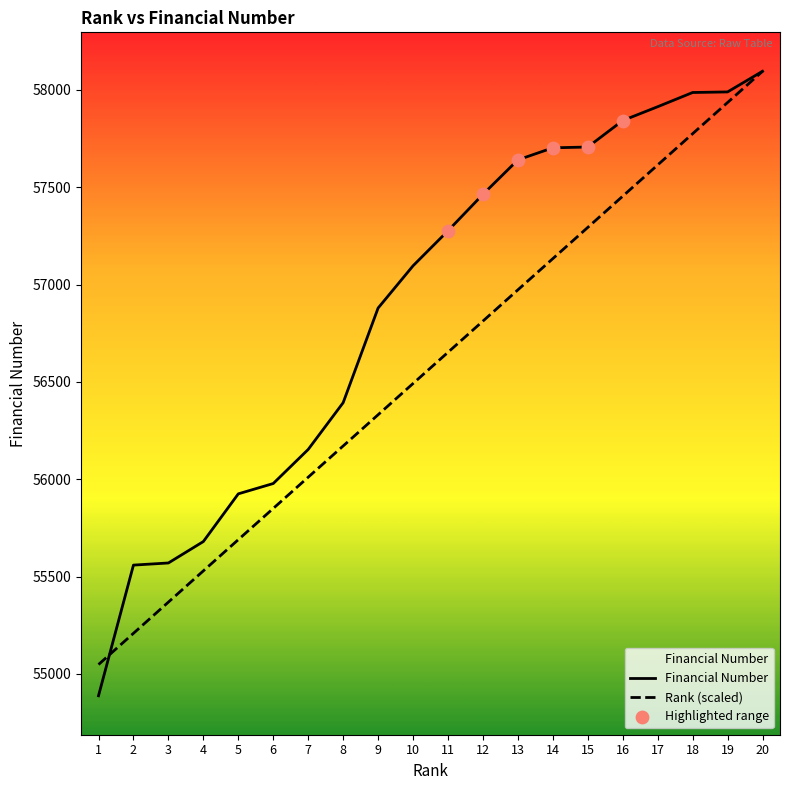

Which series has the largest total across all categories?

Financial Number